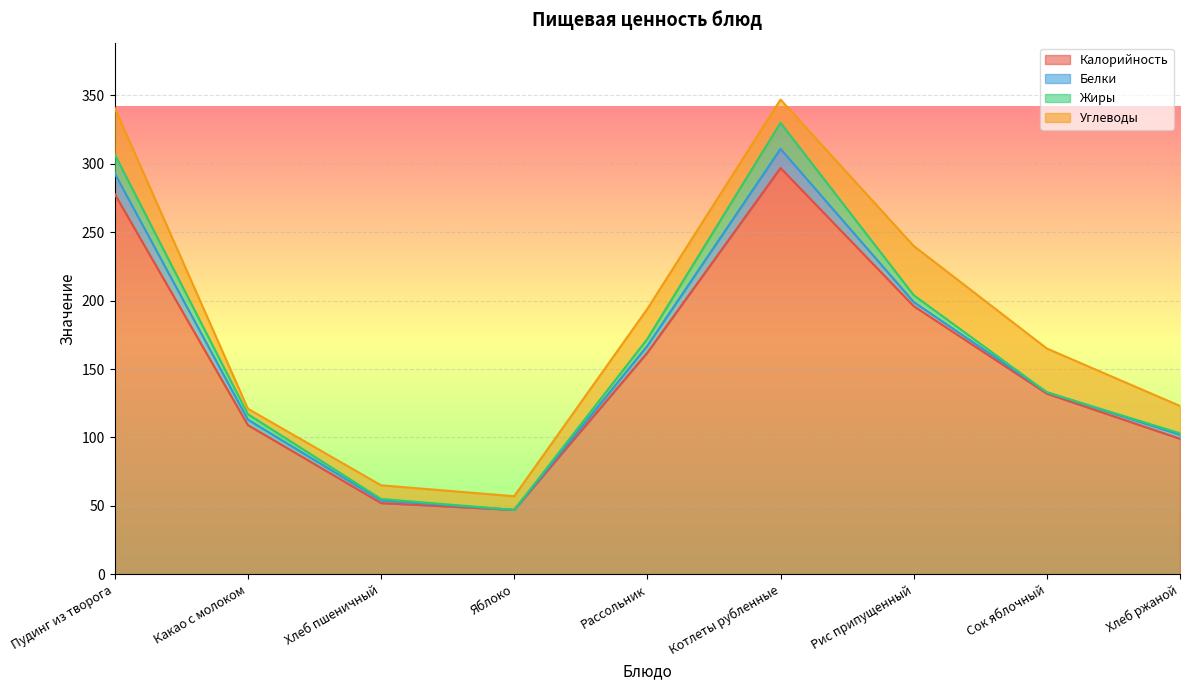

Which series has the largest total across all categories?

Калорийность